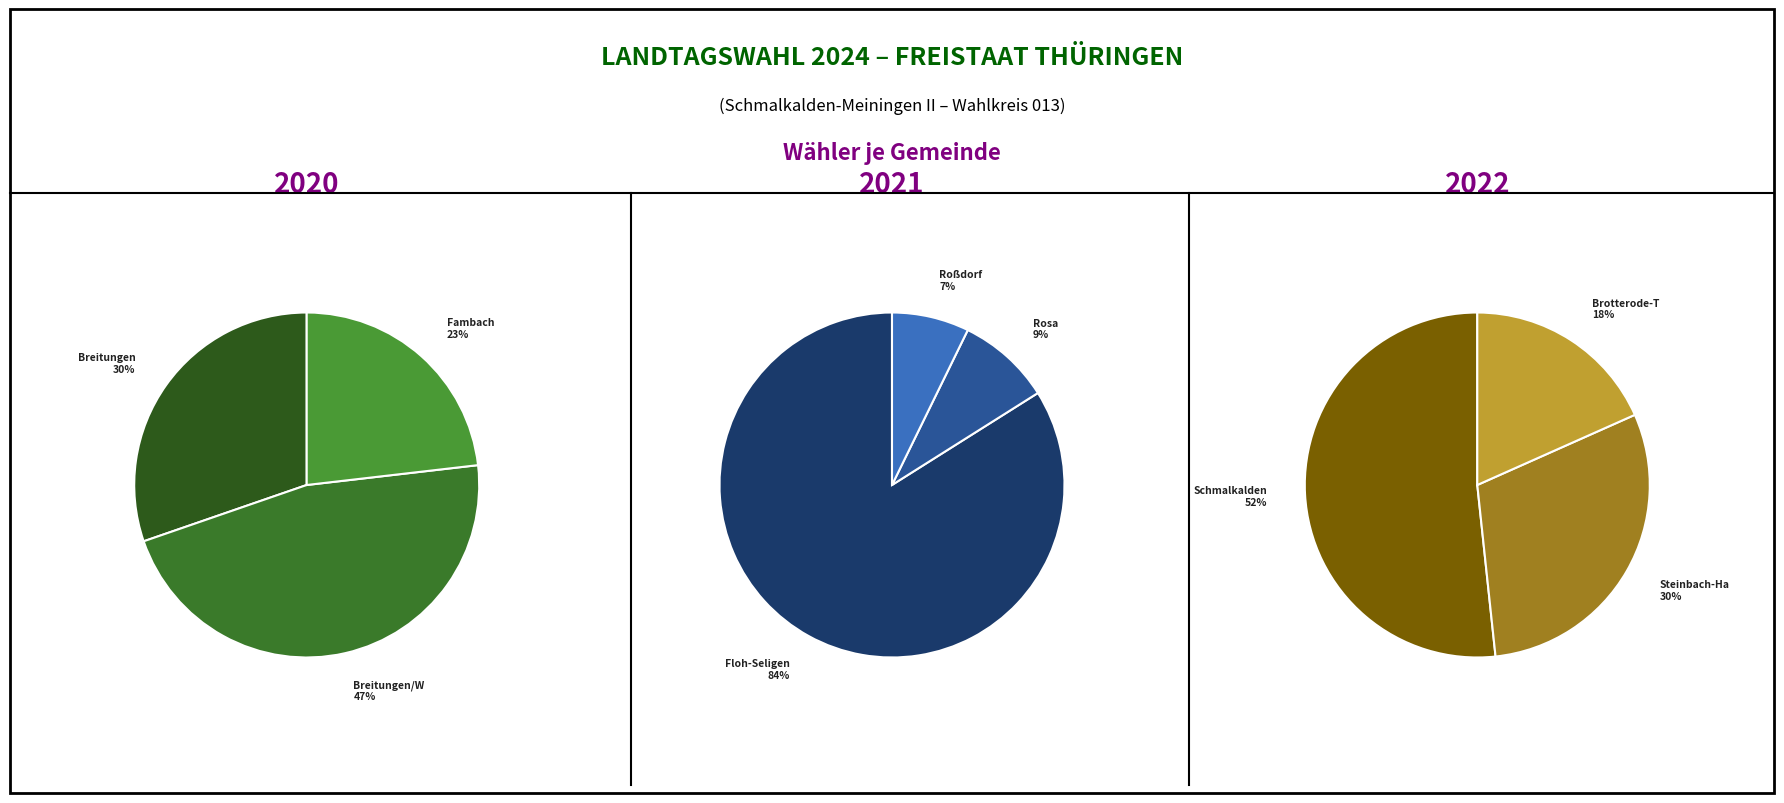

Is the sum of Fambach and Brotterode-Trusetal, Stadt greater than half?

No